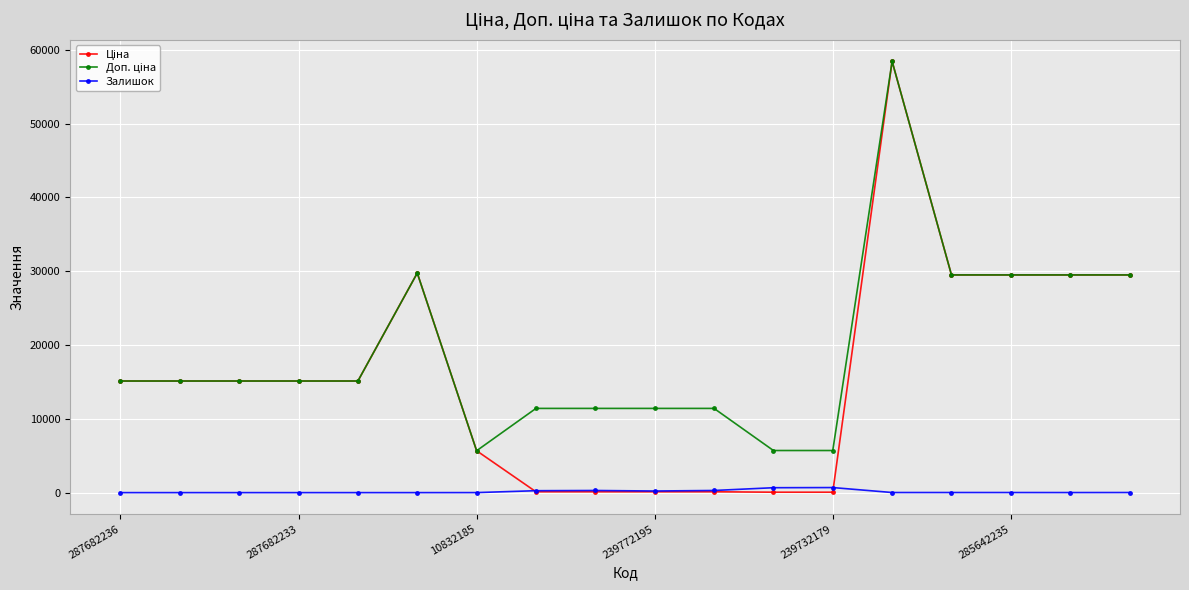

What is the difference between the maximum and minimum values in the Ціна series?

58369.5